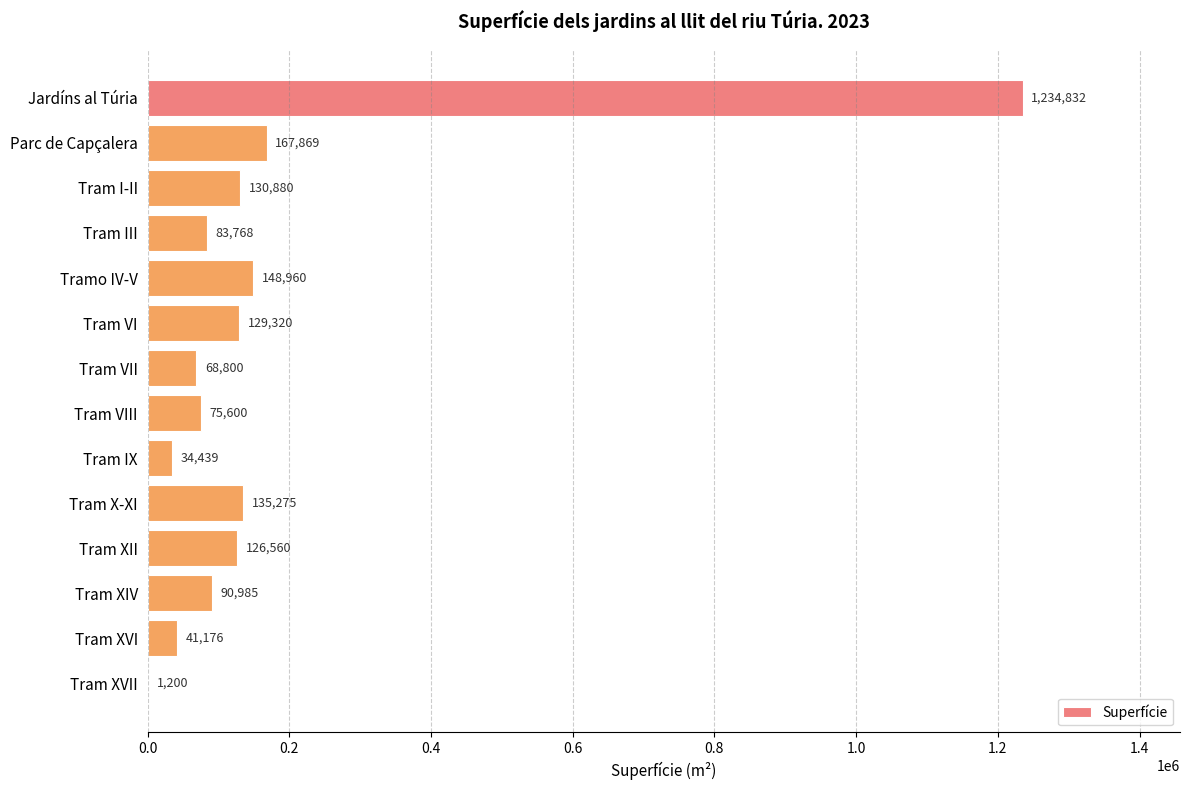

What is the sum of the values at Tram III and Tram I-II?

214648